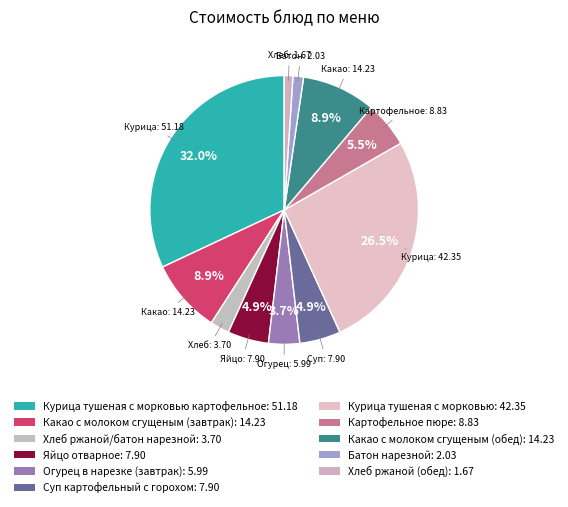

How many segments does this pie chart have?

11